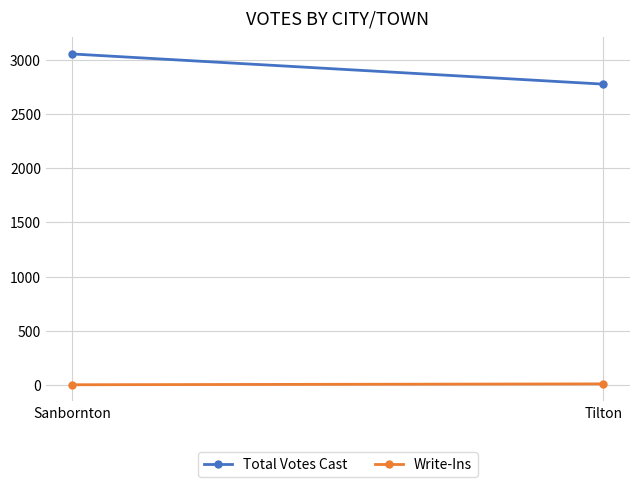

What is the average value of the Total Votes Cast series?

2918